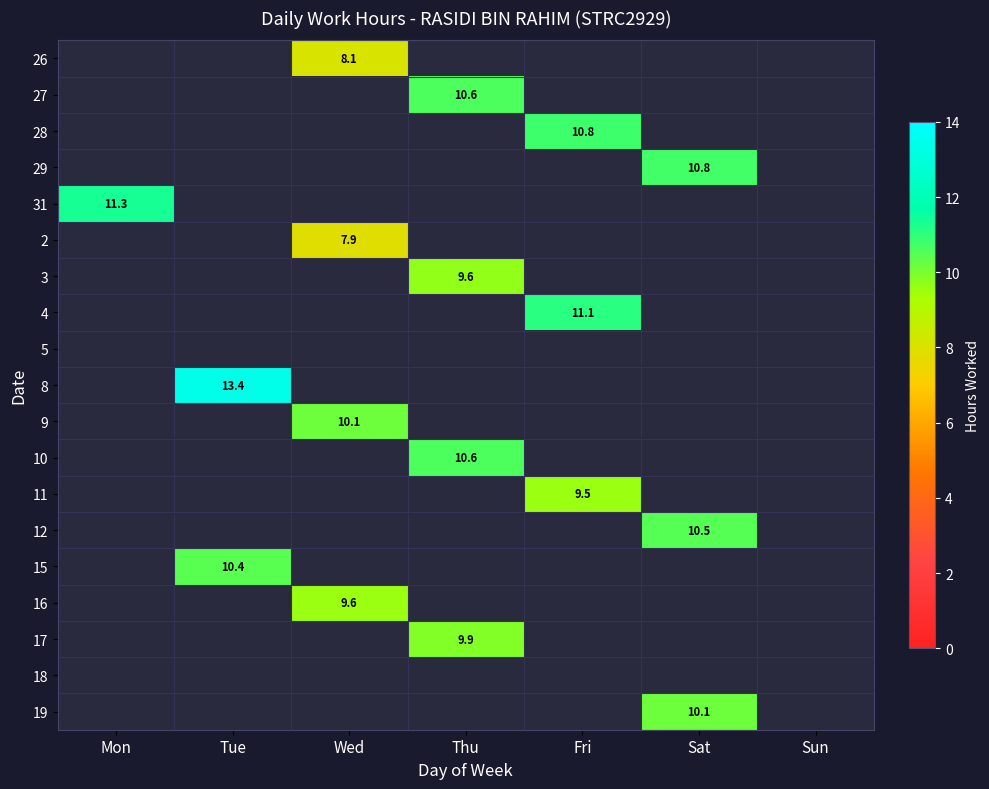

Count the number of categories in the chart.

7